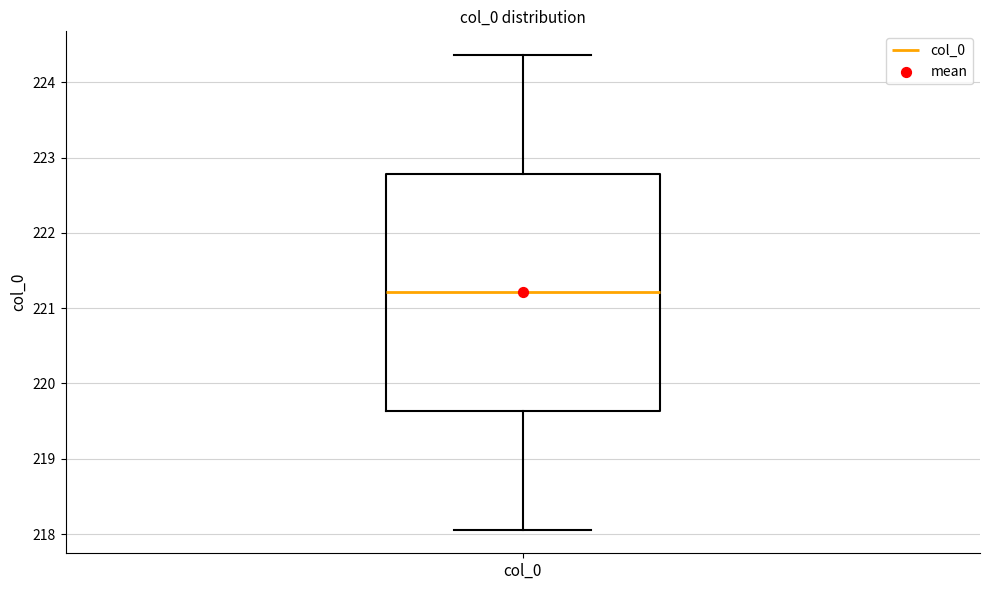

Read this box plot against the y-axis: the position of the median line, the range covered by the box, and the ends of both whiskers. The values are not printed on the chart, so give them approximately, as read against the axis.

median 221.2, box 219.6 to 222.8, whiskers 218.1 to 224.4